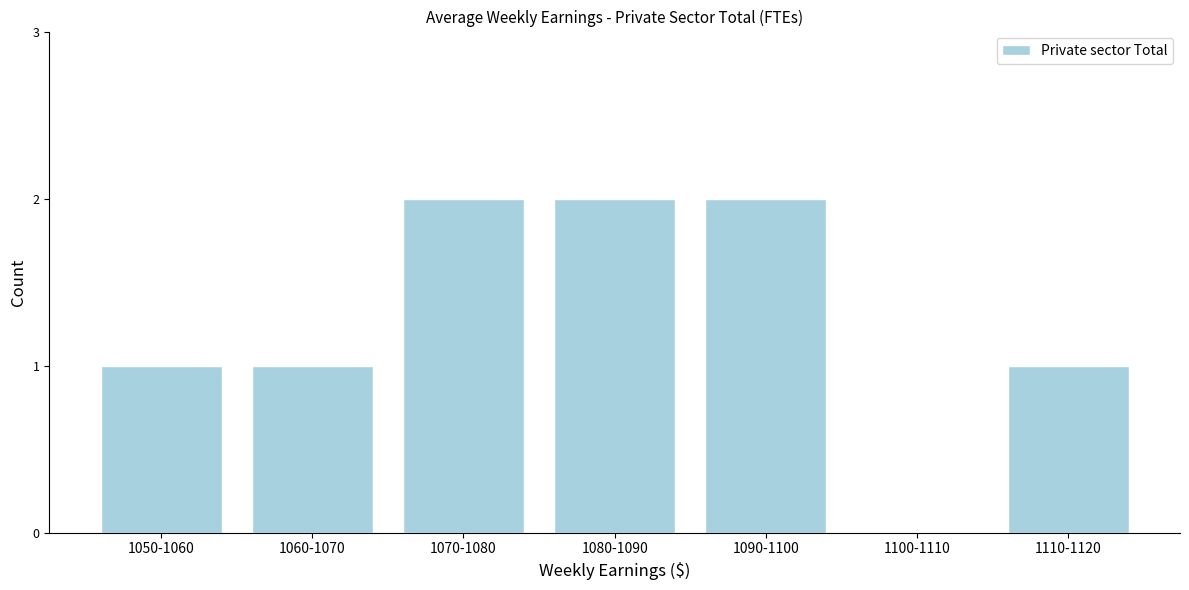

Reading left to right, transcribe all the data shown in this chart.

1050-1060=1	1060-1070=1	1070-1080=2	1080-1090=2	1090-1100=2	1100-1110=0	1110-1120=1